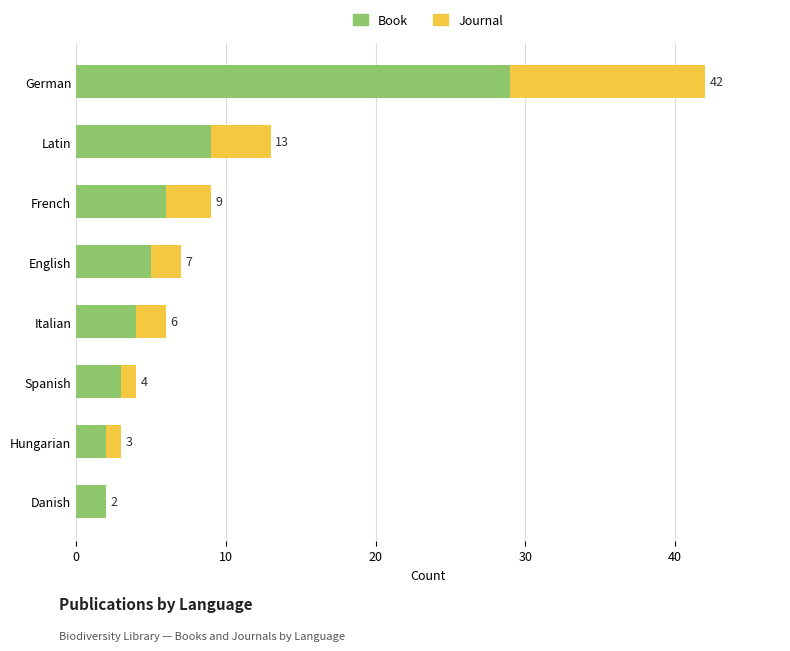

At which category is the sum across all series the highest?

German